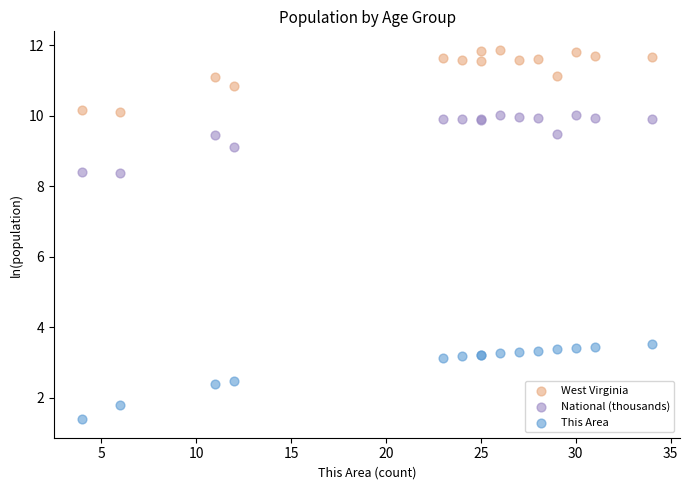

In the This Area series, what Y value is closest to 2?

1.8